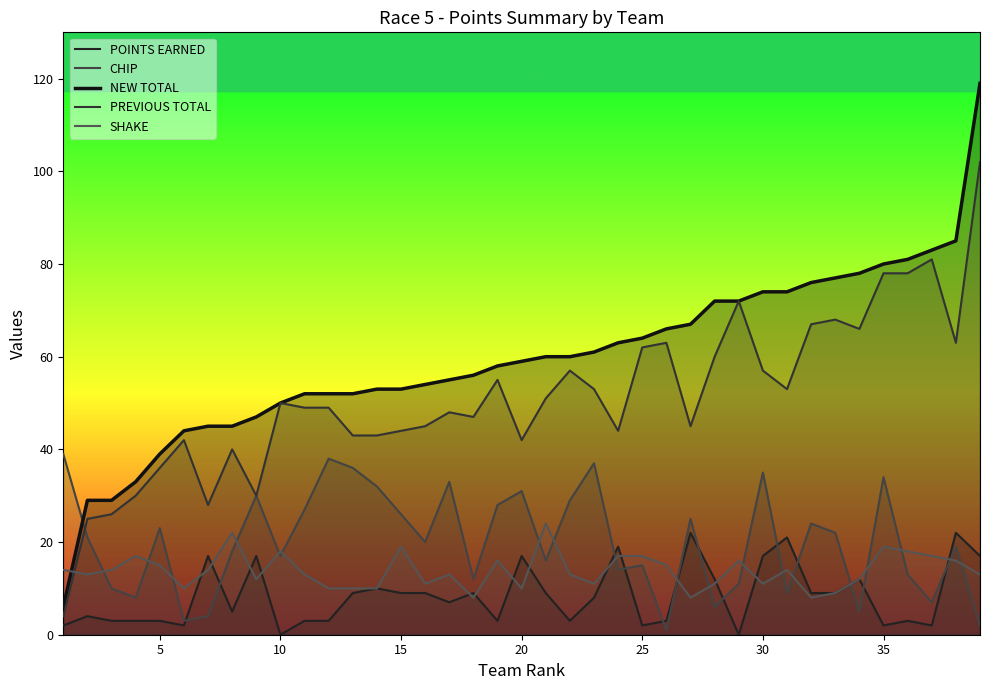

What is the sum of all SHAKE values?

538